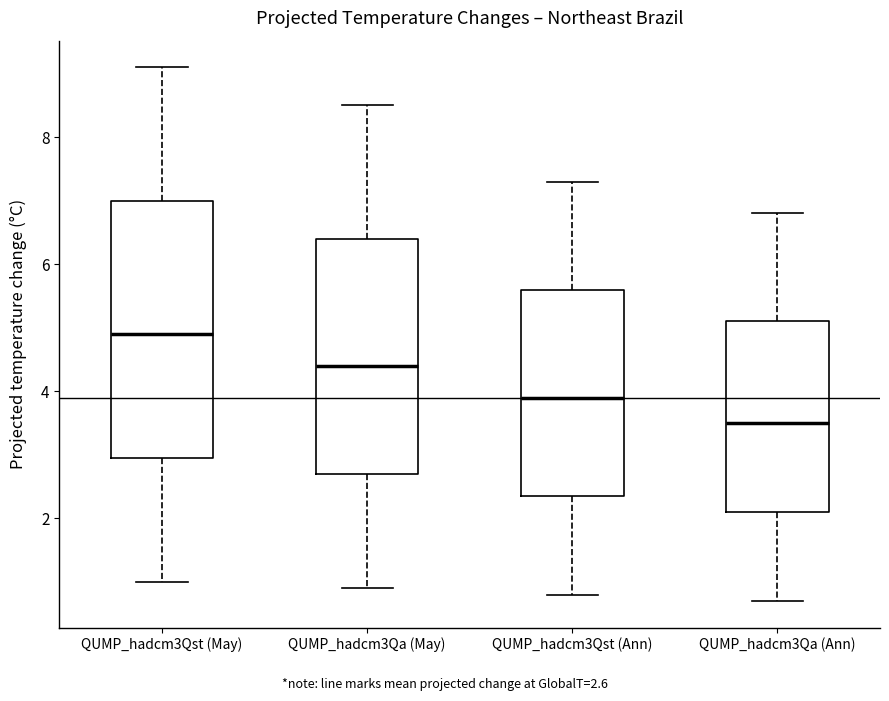

Which box has the lowest median line?

QUMP_hadcm3Qa (Ann)